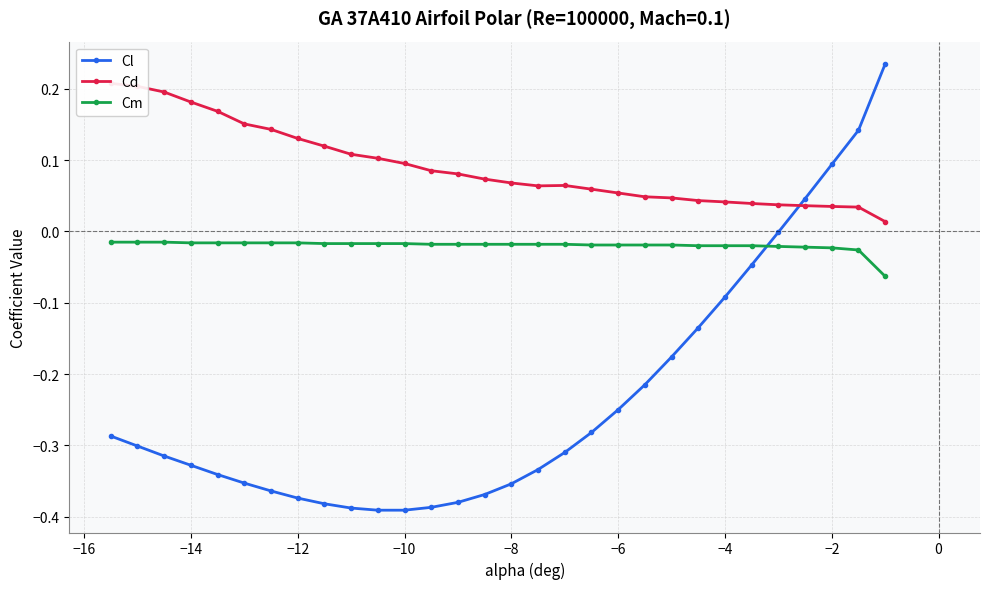

How many times do Cm and Cl cross each other?

1